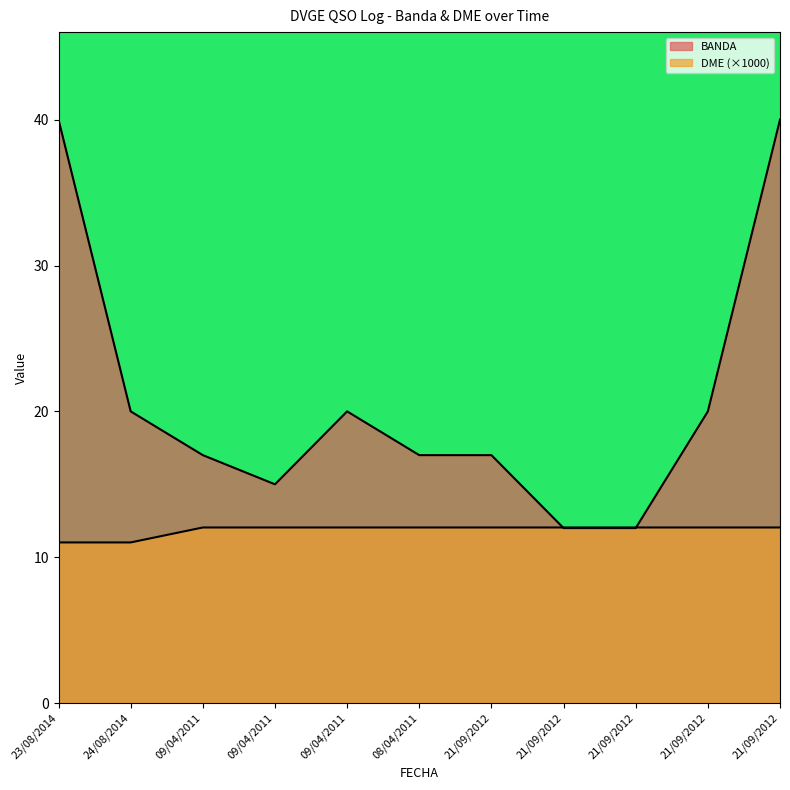

After their last crossing, which series has the higher values: BANDA or DME?

BANDA